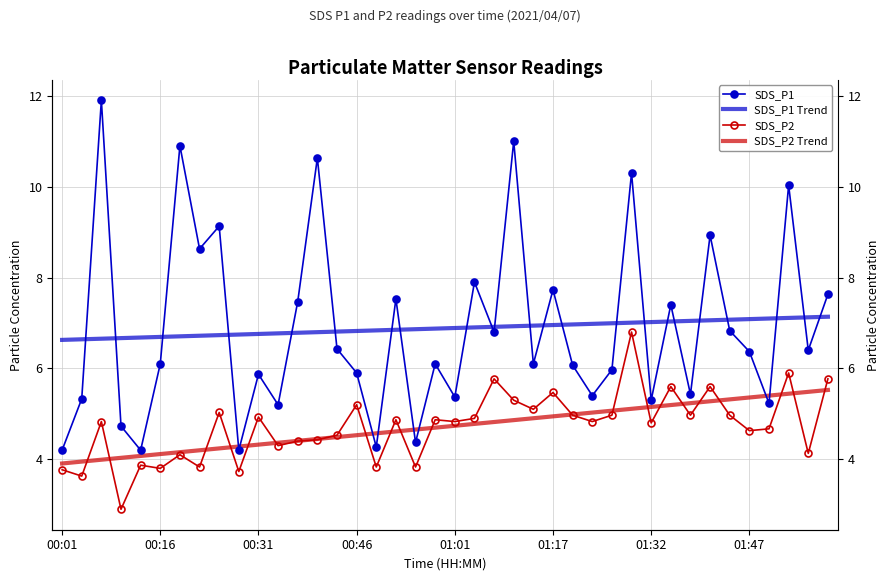

True or false: SDS_P1 Trend has a value of 11.3 at 29.

False